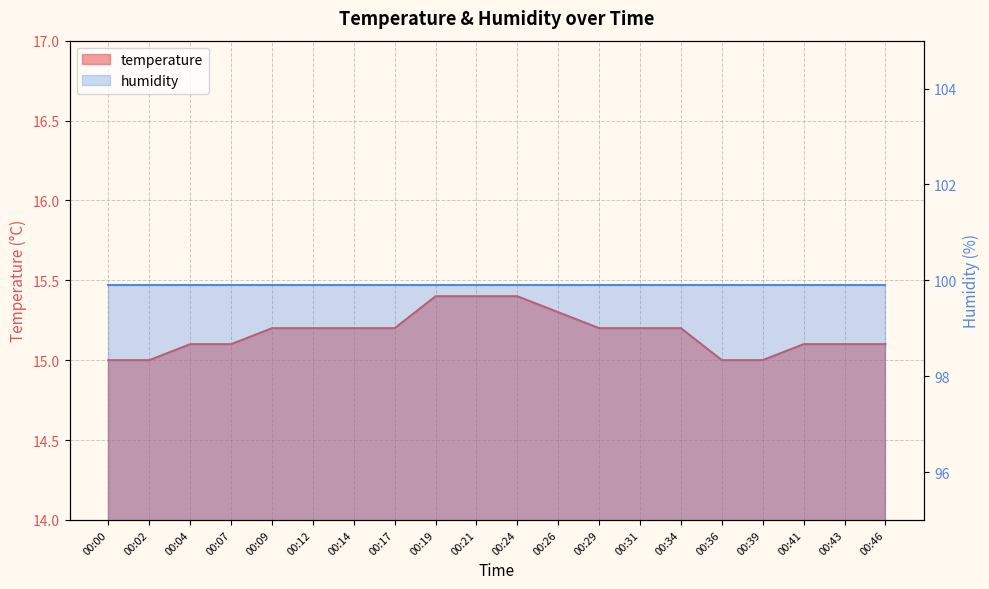

True or false: there are more than 1 points higher than both neighbors.

False